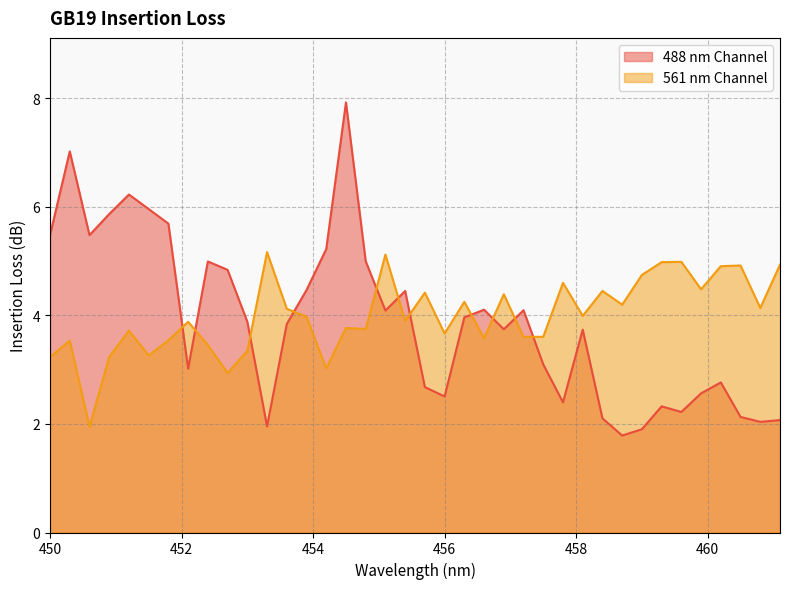

List the series in order of their overall mean, highest first.

561 nm Channel, 488 nm Channel